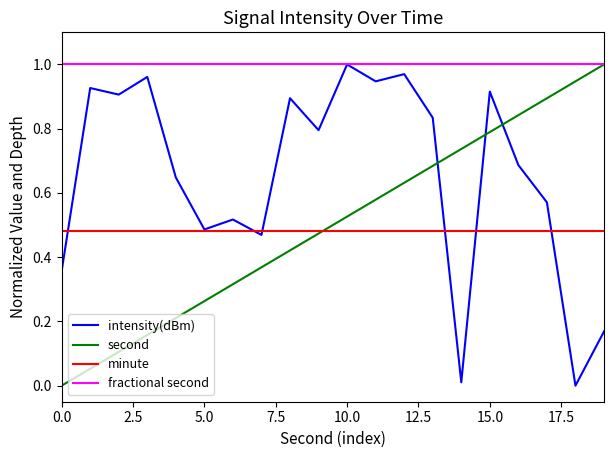

What are all the series names shown in the legend?

intensity(dBm), second, minute, fractional second